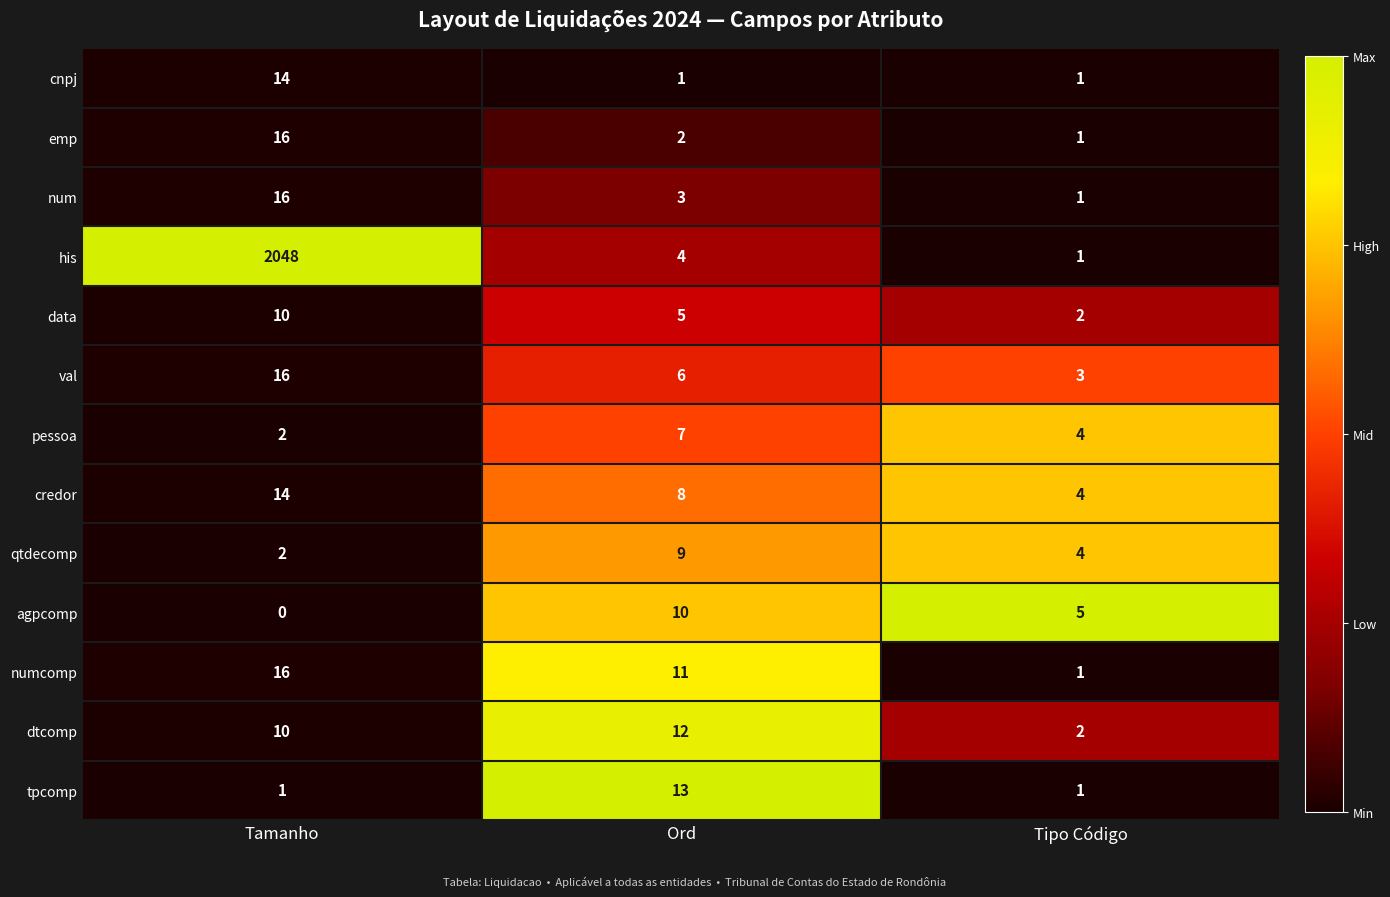

Is it true that credor equals 6 at Tipo Código?

False